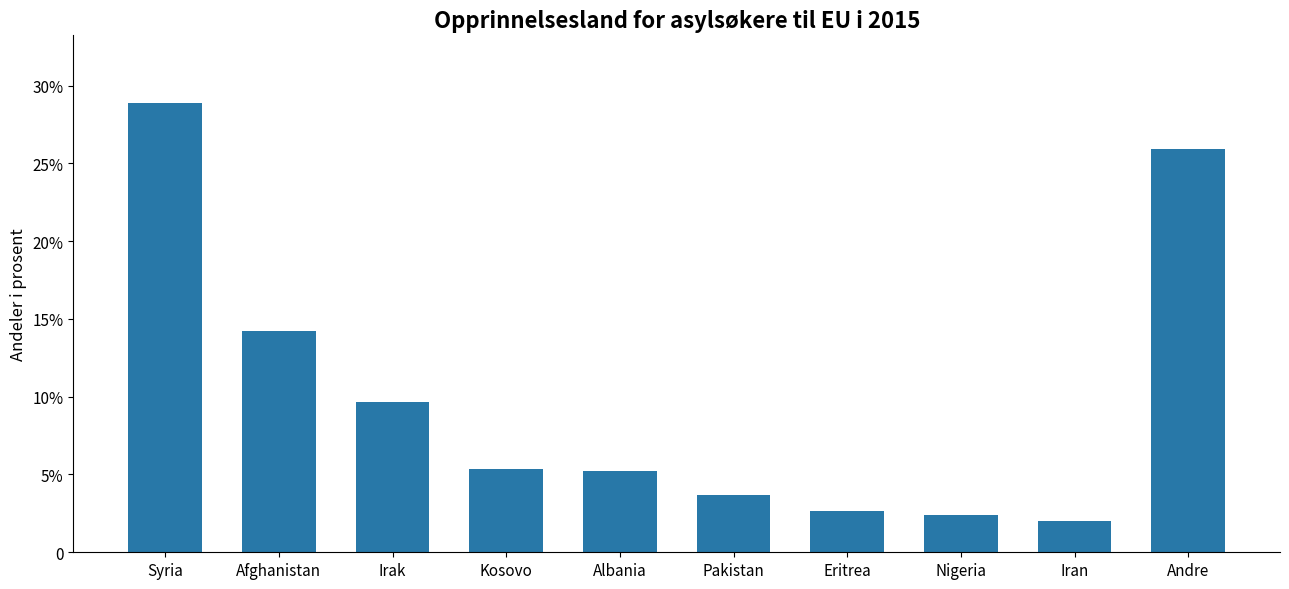

At which label is the value closest to 0?

Iran